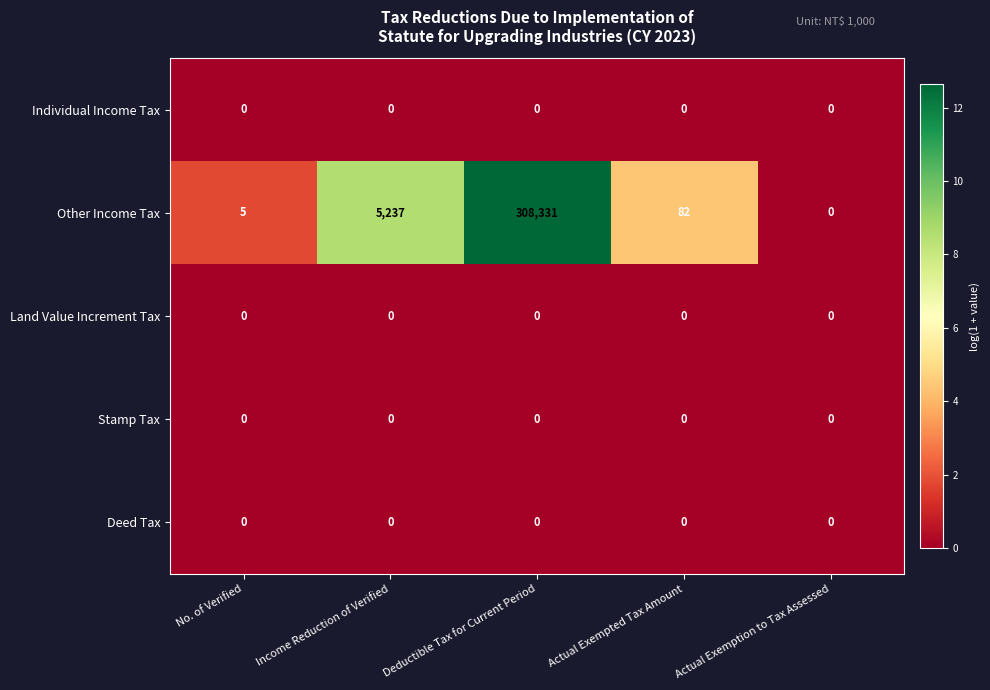

At which category is the sum across all series the highest?

Deductible Tax for Current Period